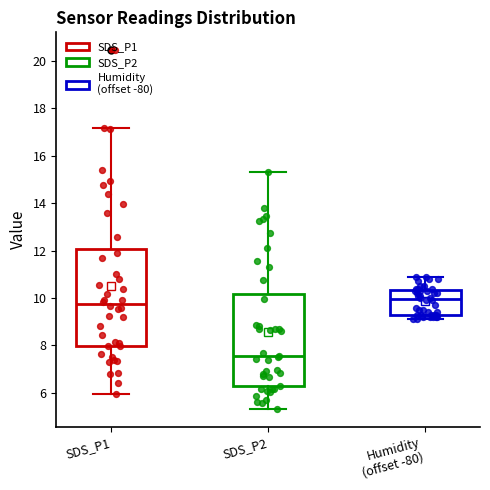

Reading left to right, read every box against the y-axis: the position of its median line, the range the box covers, and the ends of its whiskers. The values are not printed on the chart, so give them approximately, as read against the axis.

SDS_P1: median 9.8, box 8.0 to 12.0, whiskers 6.0 to 17.2
SDS_P2: median 7.6, box 6.2 to 10.2, whiskers 5.4 to 15.4
Humidity (offset -80): median 10.0, box 9.4 to 10.4, whiskers 9.2 to 11.0